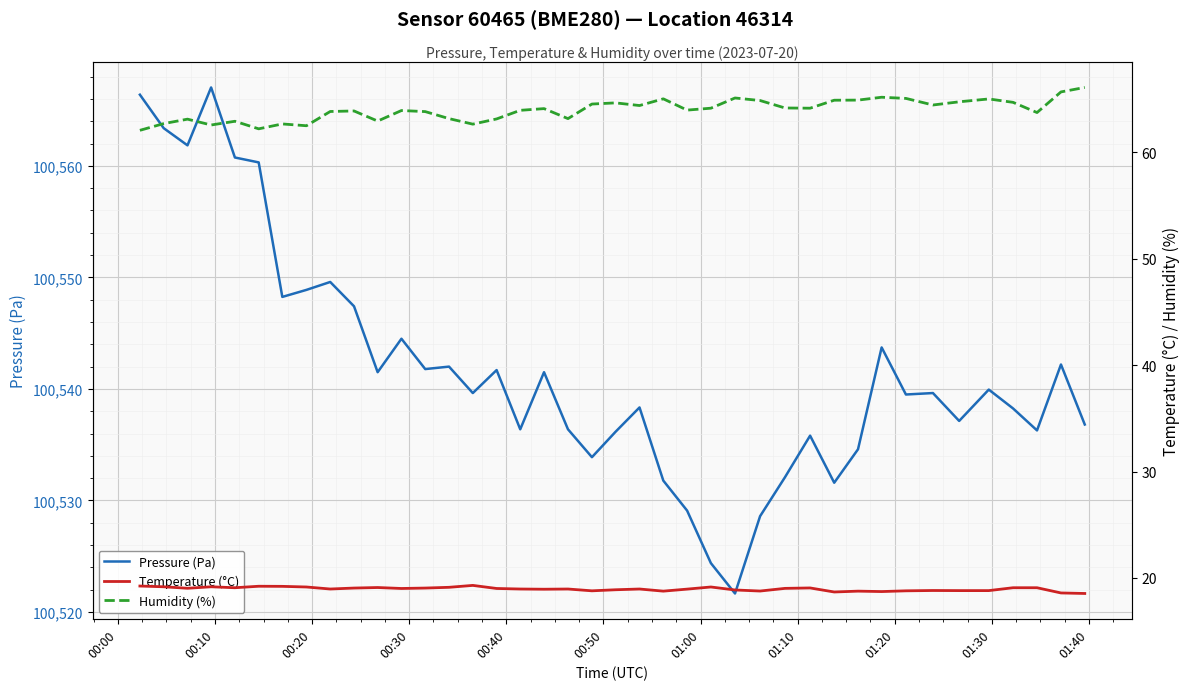

Reading left to right, transcribe all the data shown in this chart.

Pressure (Pa): 100566.4	100563.4	100561.8	100567.0	100560.8	100560.3	100548.2	100548.9	100549.6	100547.4	100541.5	100544.5	100541.8	100542.0	100539.6	100541.7	100536.4	100541.5	100536.4	100533.9	100536.2	100538.3	100531.8	100529.1	100524.4	100521.7	100528.6	100532.1	100535.8	100531.6	100534.6	100543.7	100539.5	100539.6	100537.1	100539.9	100538.2	100536.3	100542.2	100536.8
Temperature (°C): 19.2	19.2	19.0	19.2	19.1	19.2	19.2	19.1	19.0	19.1	19.1	19.0	19.1	19.1	19.3	19.0	19.0	18.9	19.0	18.8	18.9	19.0	18.8	18.9	19.1	18.9	18.8	19.0	19.1	18.7	18.8	18.7	18.8	18.8	18.8	18.8	19.1	19.1	18.6	18.5
Humidity (%): 62.1	62.7	63.1	62.6	62.9	62.2	62.7	62.5	63.9	63.9	63.0	63.9	63.8	63.2	62.7	63.1	64.0	64.1	63.2	64.5	64.7	64.4	65.0	64.0	64.2	65.1	64.9	64.2	64.2	64.9	64.9	65.2	65.1	64.5	64.8	65.0	64.7	63.8	65.7	66.1